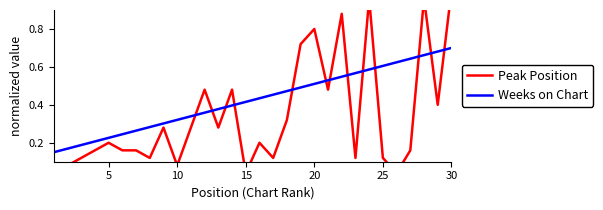

The value of Weeks on Chart at 25 is 0.9. True or false?

False